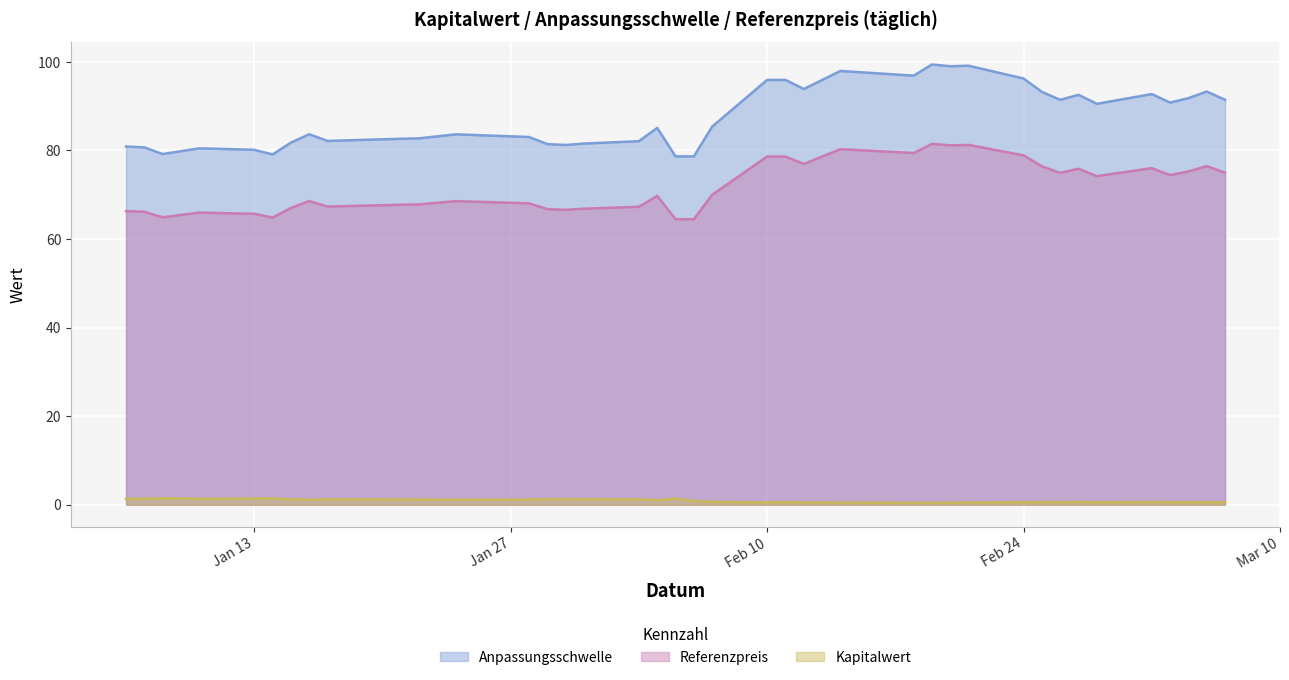

Between 2025-03-07 and 2025-02-19, which series saw the biggest shift?

Anpassungsschwelle